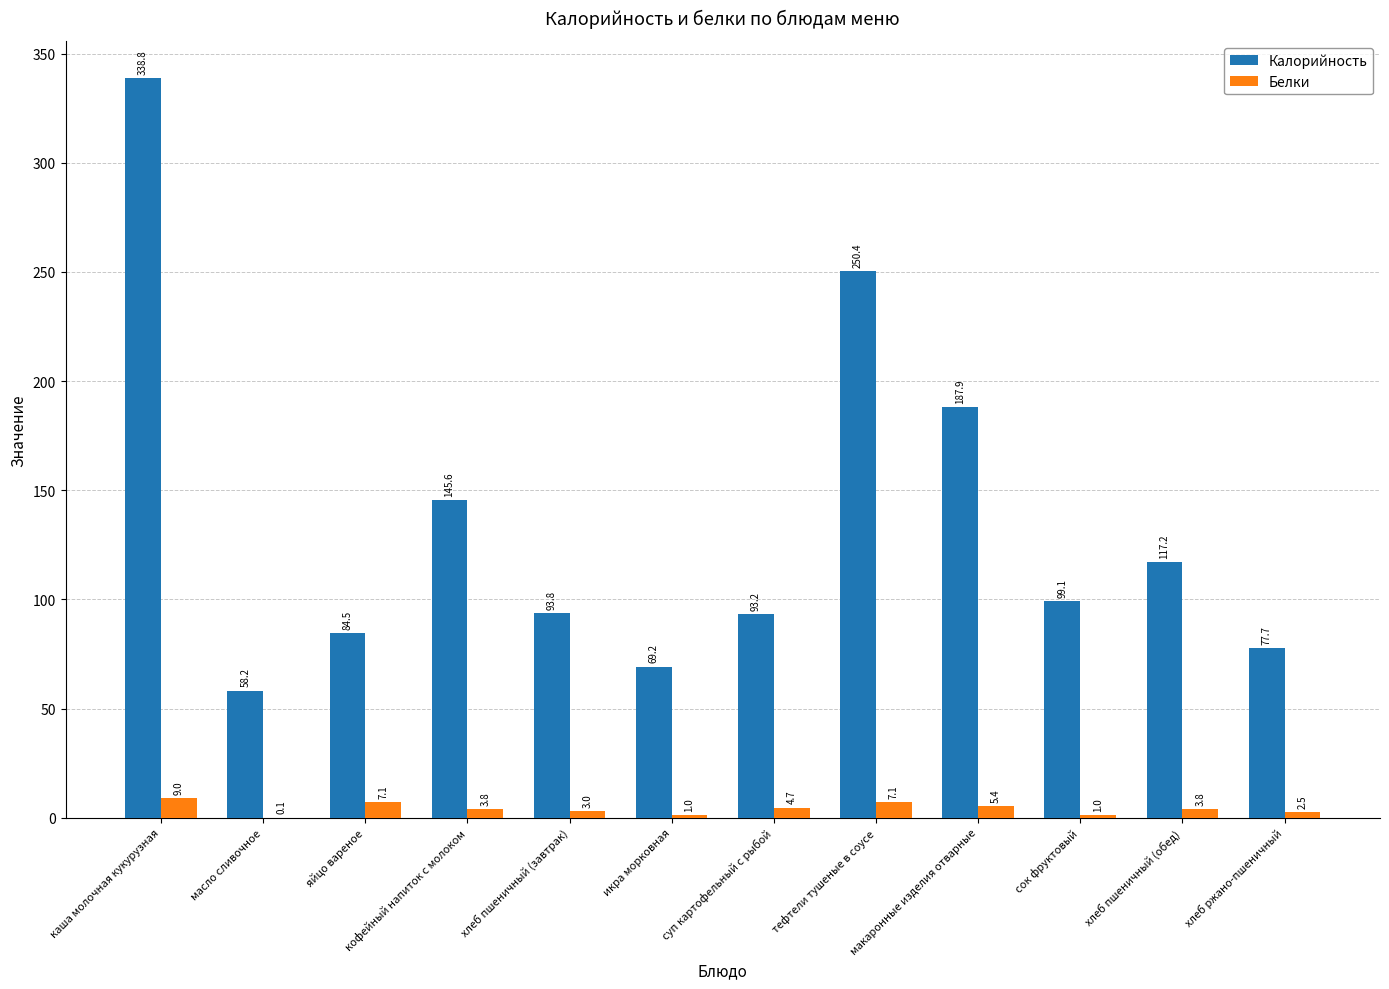

Is the value of Белки at хлеб пшеничный (завтрак) greater than the value of Калорийность at яйцо вареное?

No